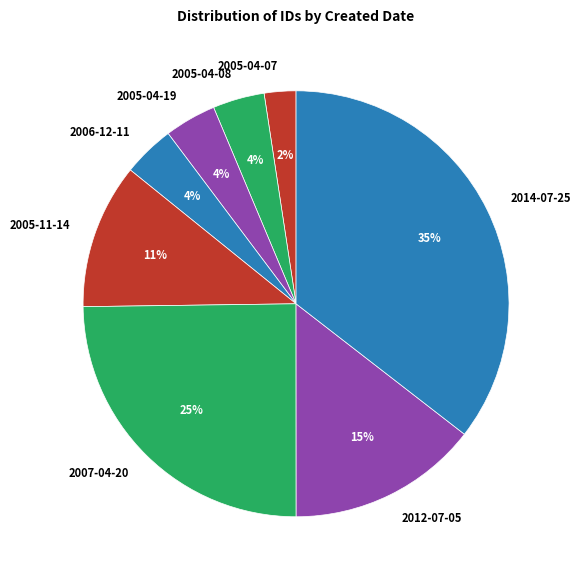

Which category has the smallest portion of the pie?

2005-04-07